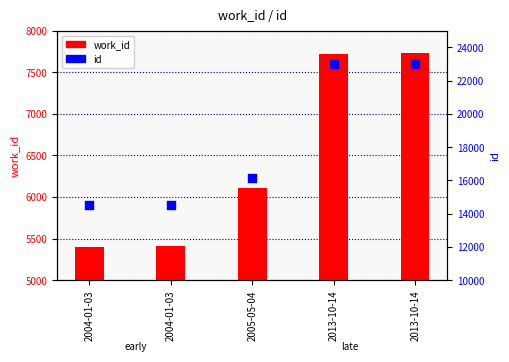

At which category is the sum across all series the highest?

2013-10-14